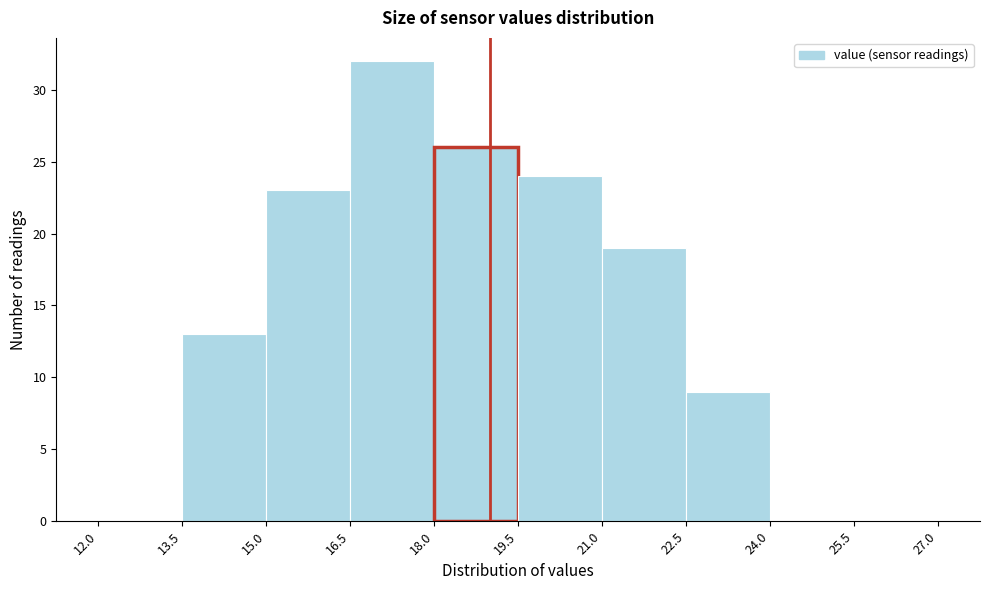

What is the height of the bar covering 16.5 to 18.0 on the x-axis? The values are not printed on the chart, so give them approximately, as read against the axis.

32